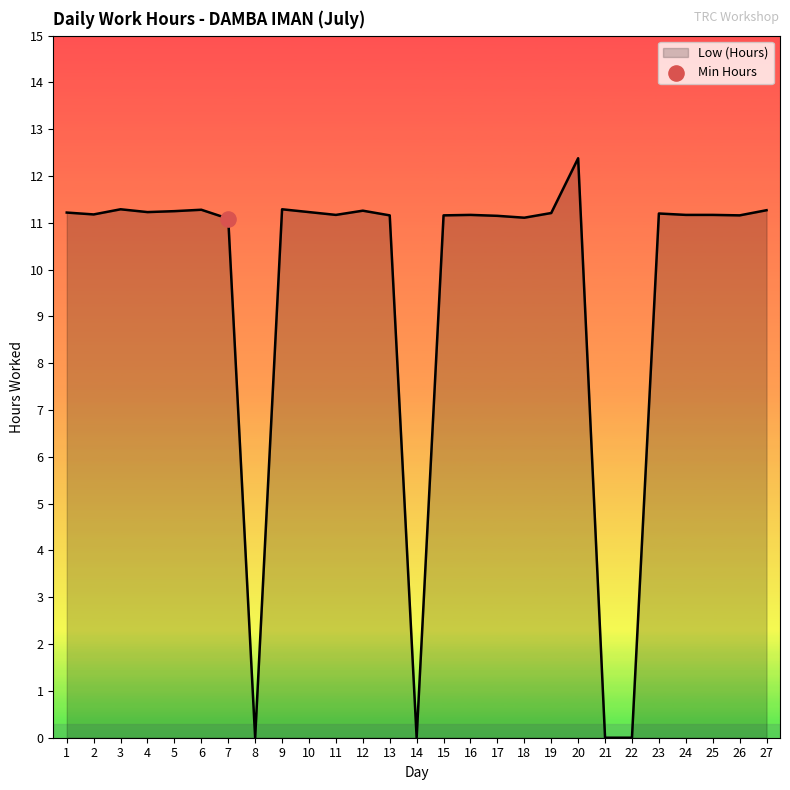

What is the change in value from 14 to 15?

+11.2